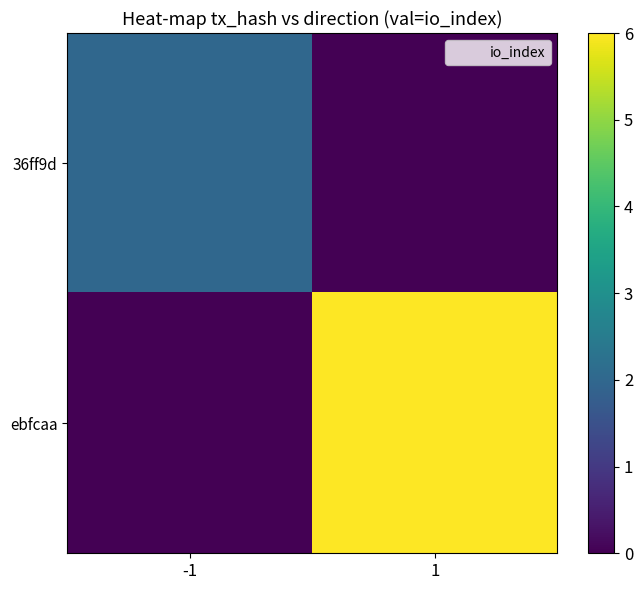

Which series has the widest spread of values?

ebfcaa